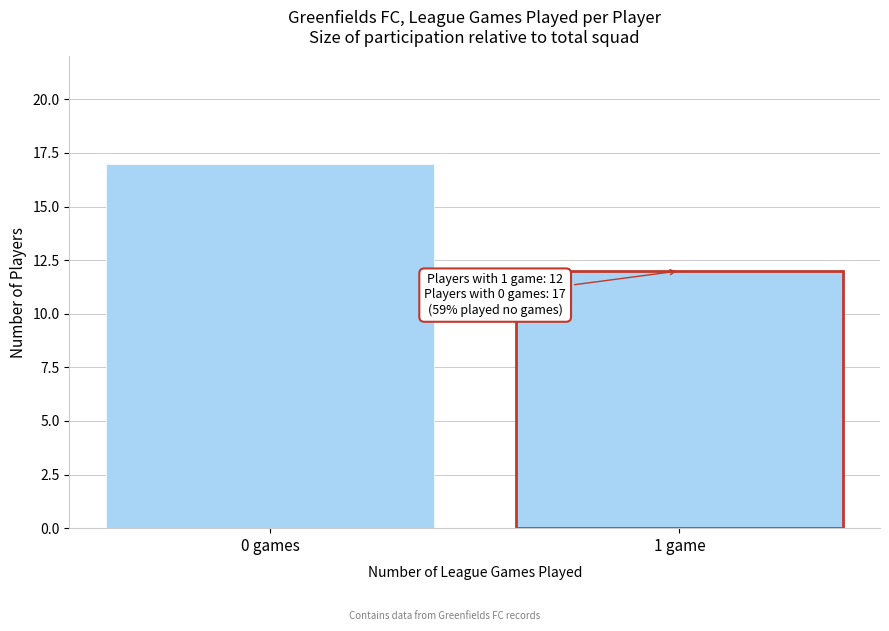

Reading right to left, extract all data points from this chart.

12	17